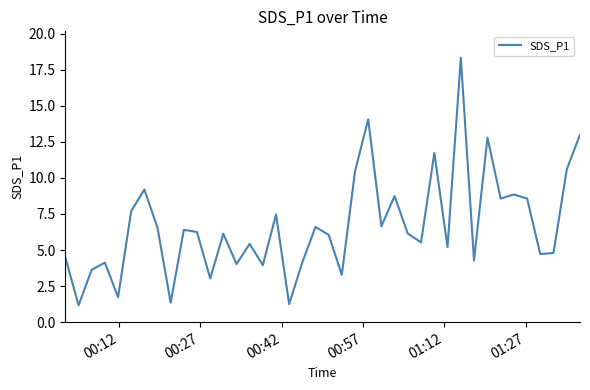

What is the minimum value shown in the chart?

1.2